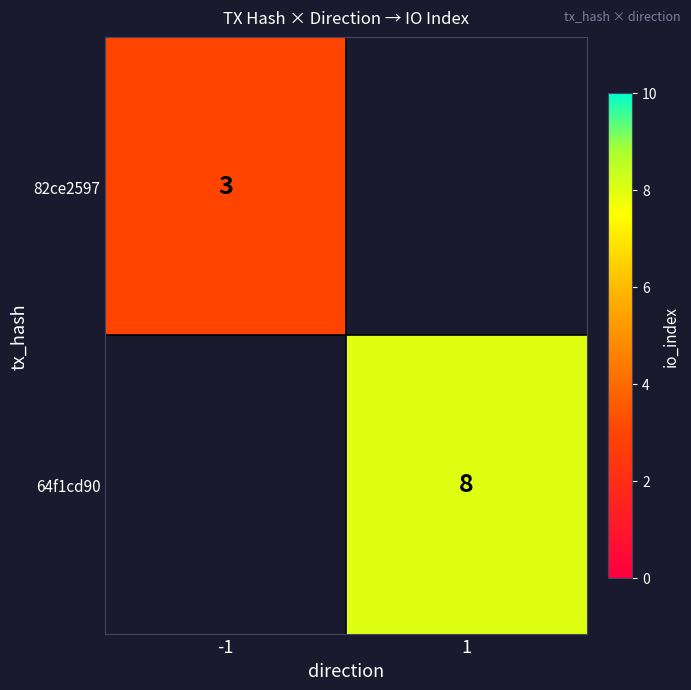

At how many categories does at least one series exceed 7?

1